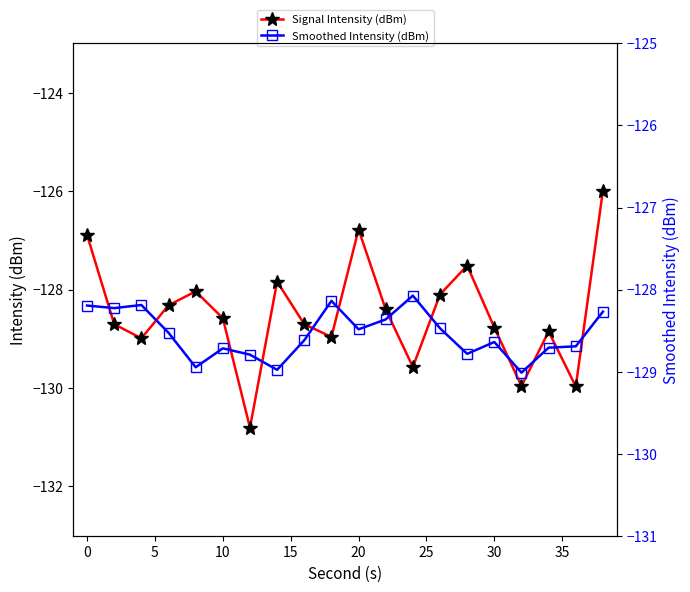

What is the lowest value of the Signal Intensity (dBm) series?

-130.8